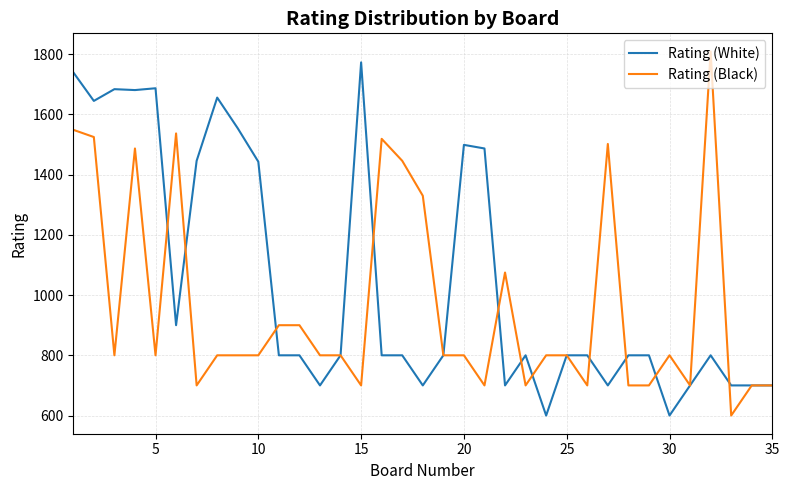

Rank the series by their maximum value, from lowest to highest.

Rating (White), Rating (Black)